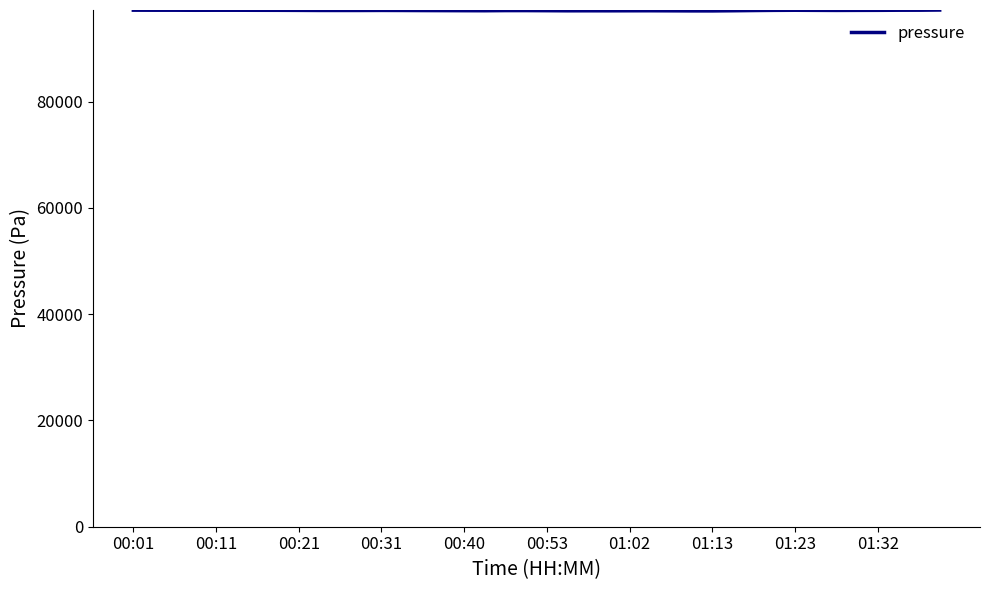

Count the number of data series in this chart.

1